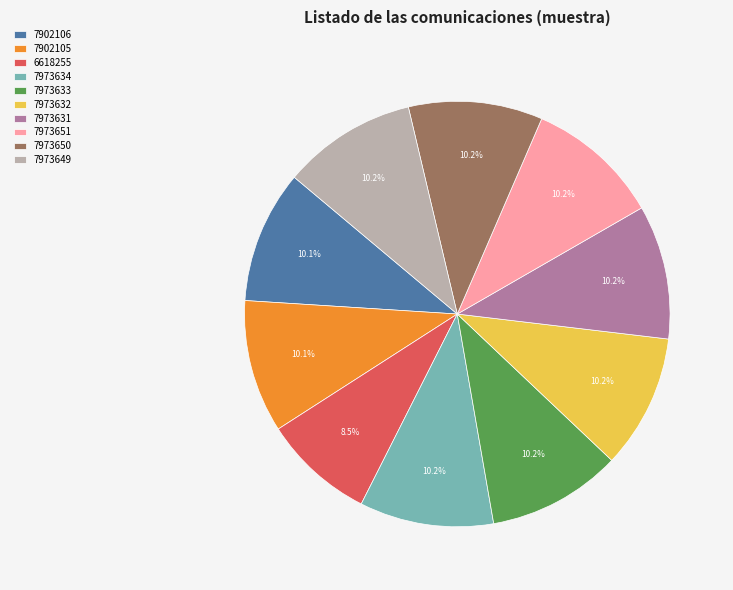

Is the sum of 7973650 and 7973632 greater than half?

No